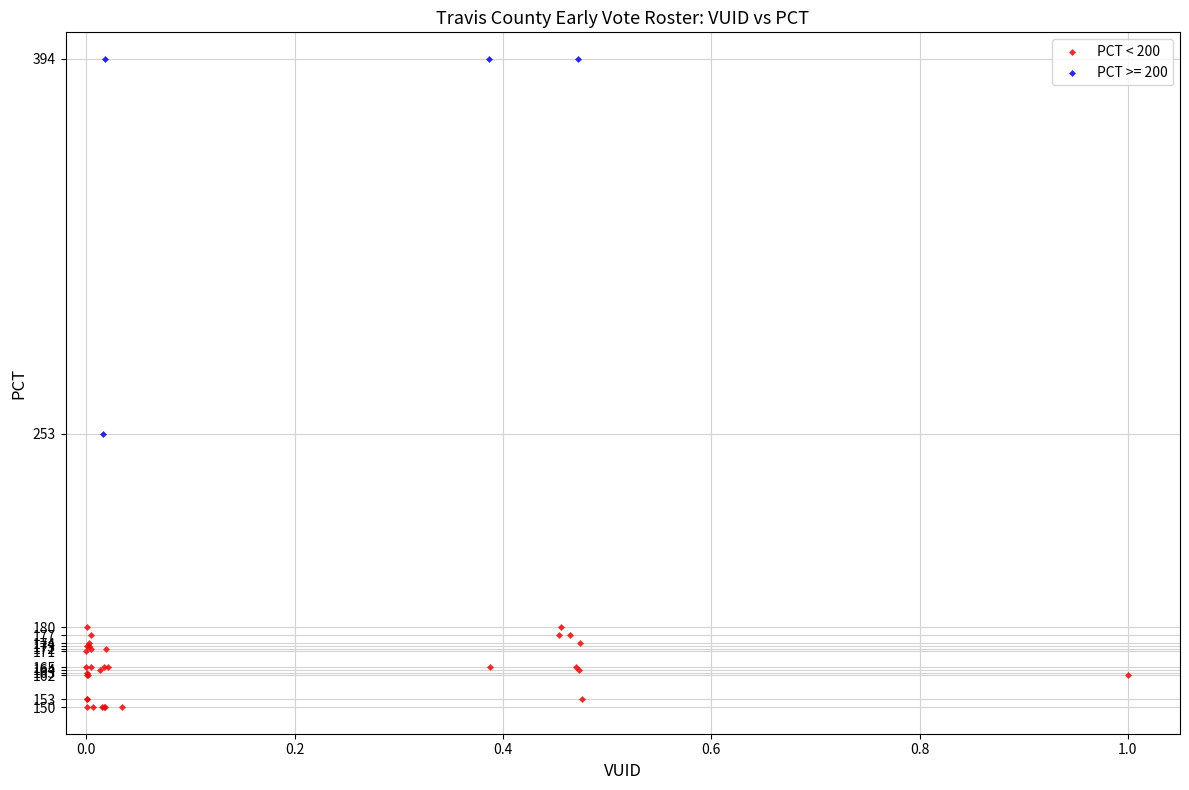

Which series contains the lowest Y value?

PCT < 200